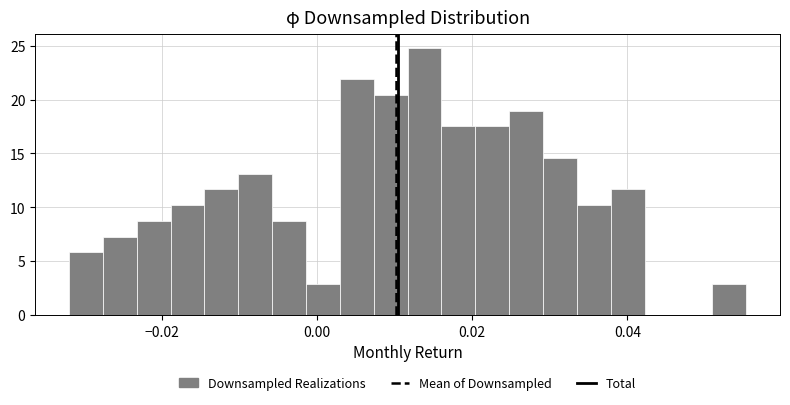

Read against the x-axis, roughly where is the centre of the tallest bar?

0.014